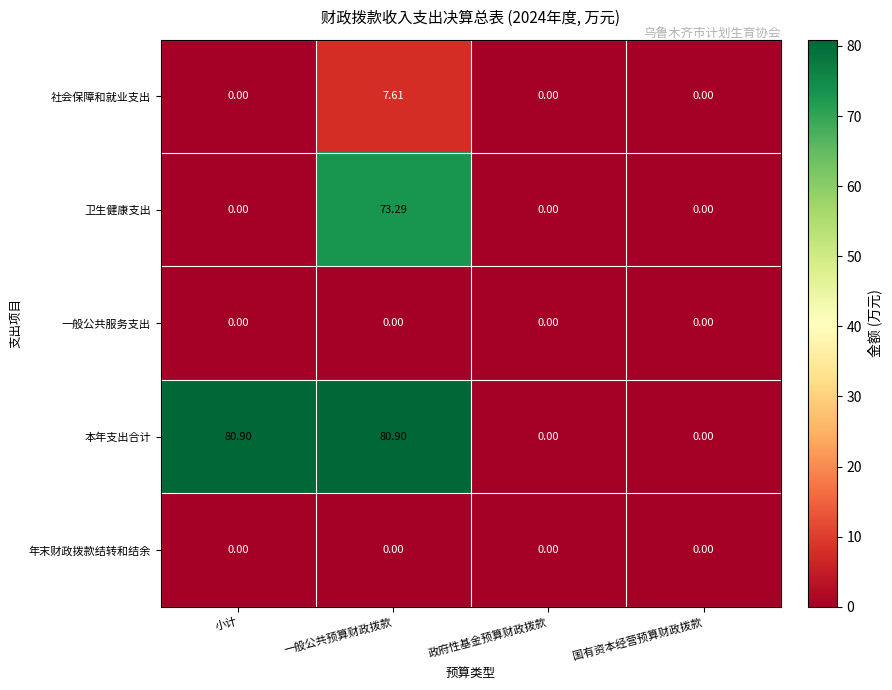

Which series changed the most between 小计 and 一般公共预算财政拨款?

卫生健康支出